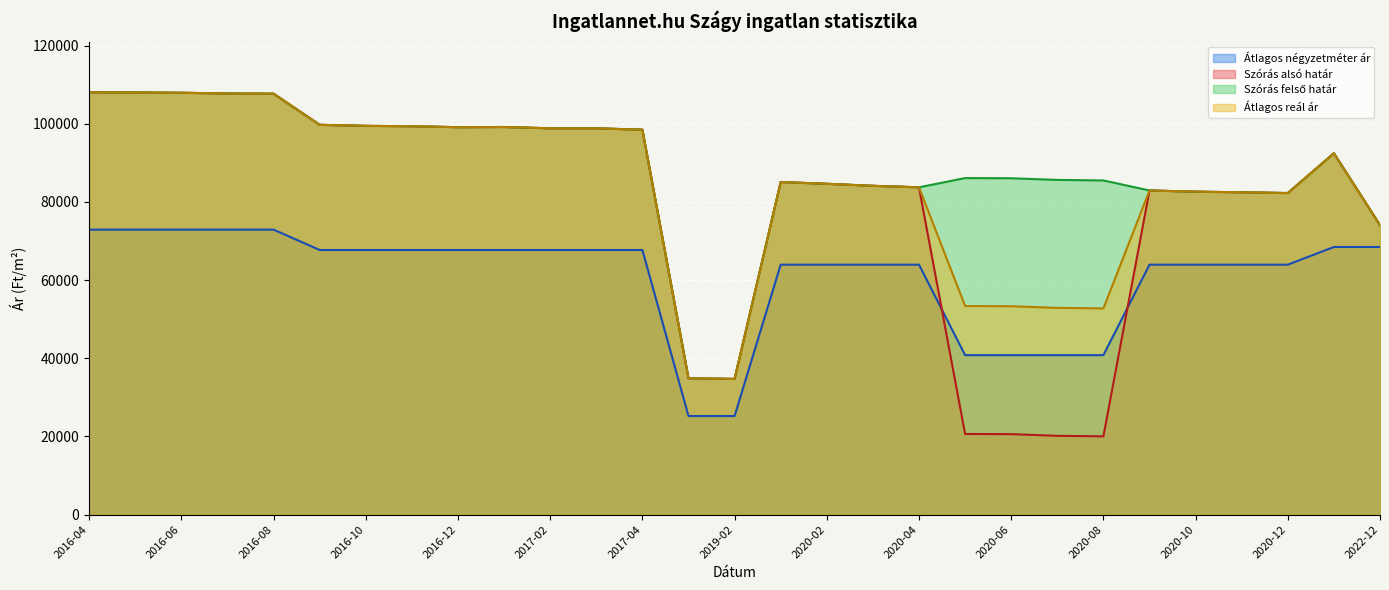

Is it true that Átlagos reál ár equals 175032 at 2017-01?

False